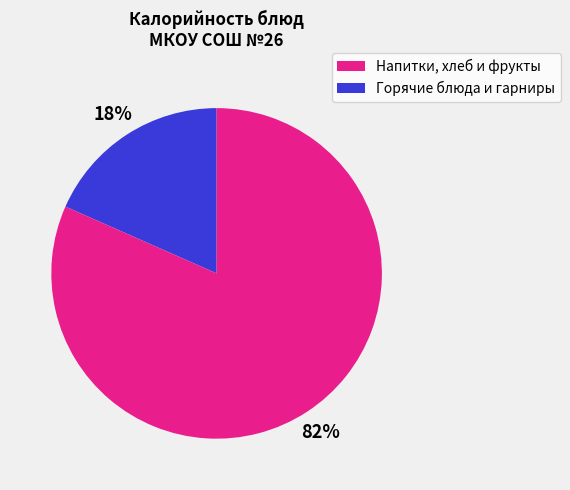

Does any single category account for the majority?

Yes